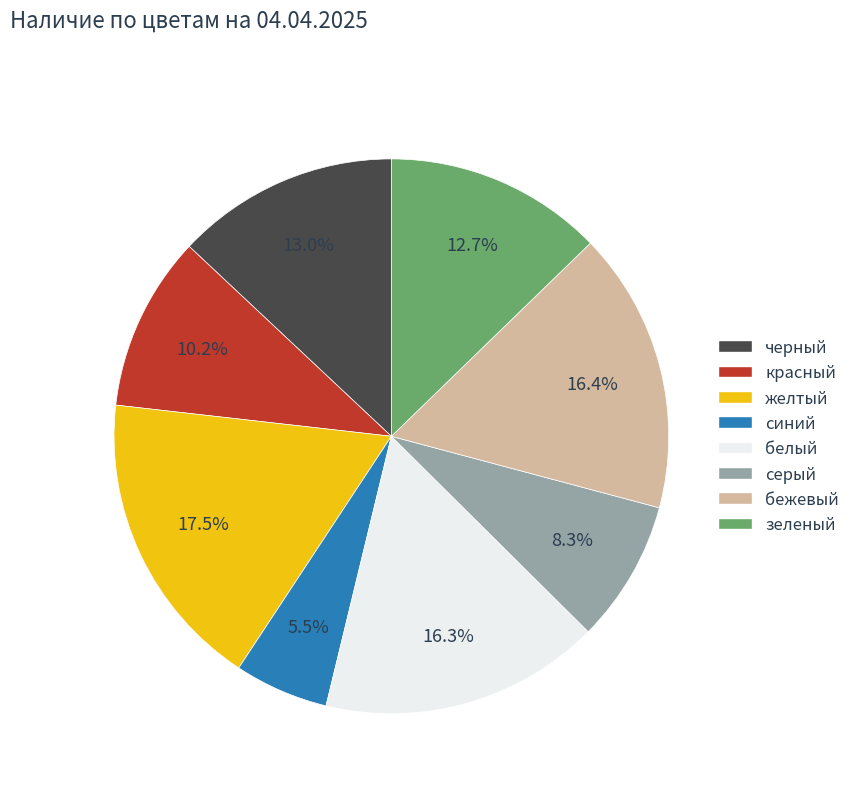

Which has a higher value, белый or зеленый?

белый